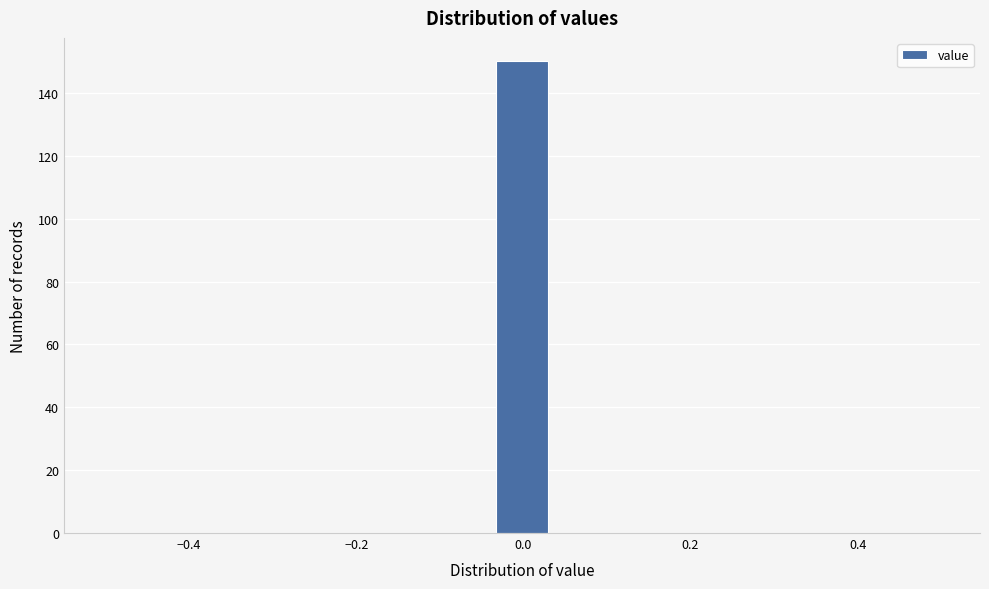

Read against the x-axis, roughly where is the centre of the tallest bar?

0.00